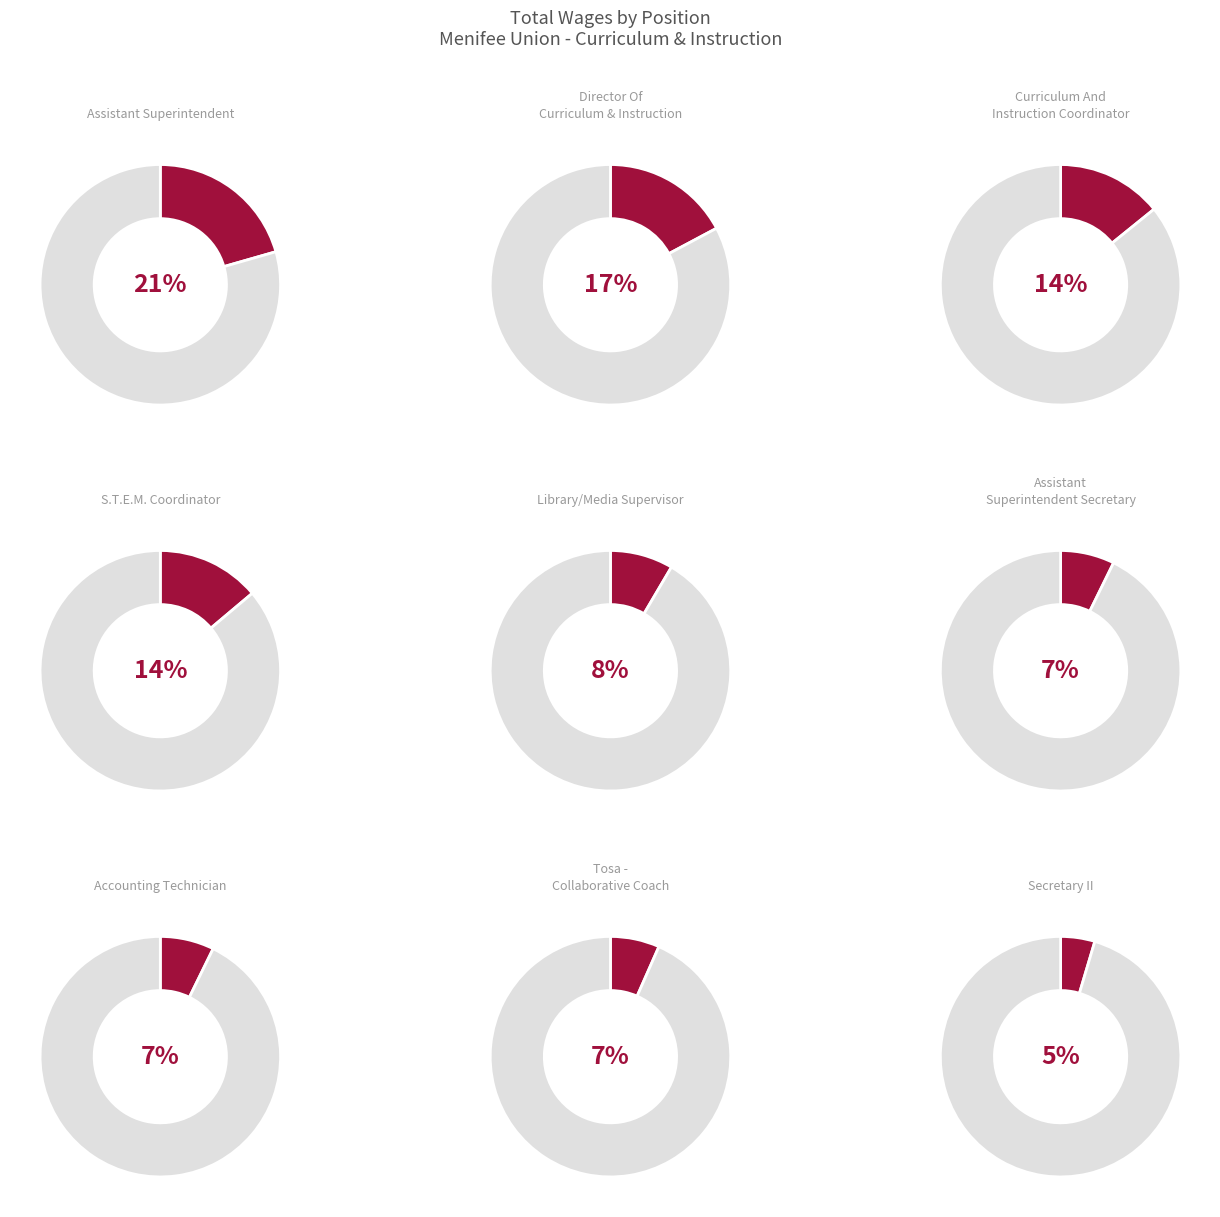

Combined, what portion of the pie is Secretary II and Library/Media Supervisor?

13.1%